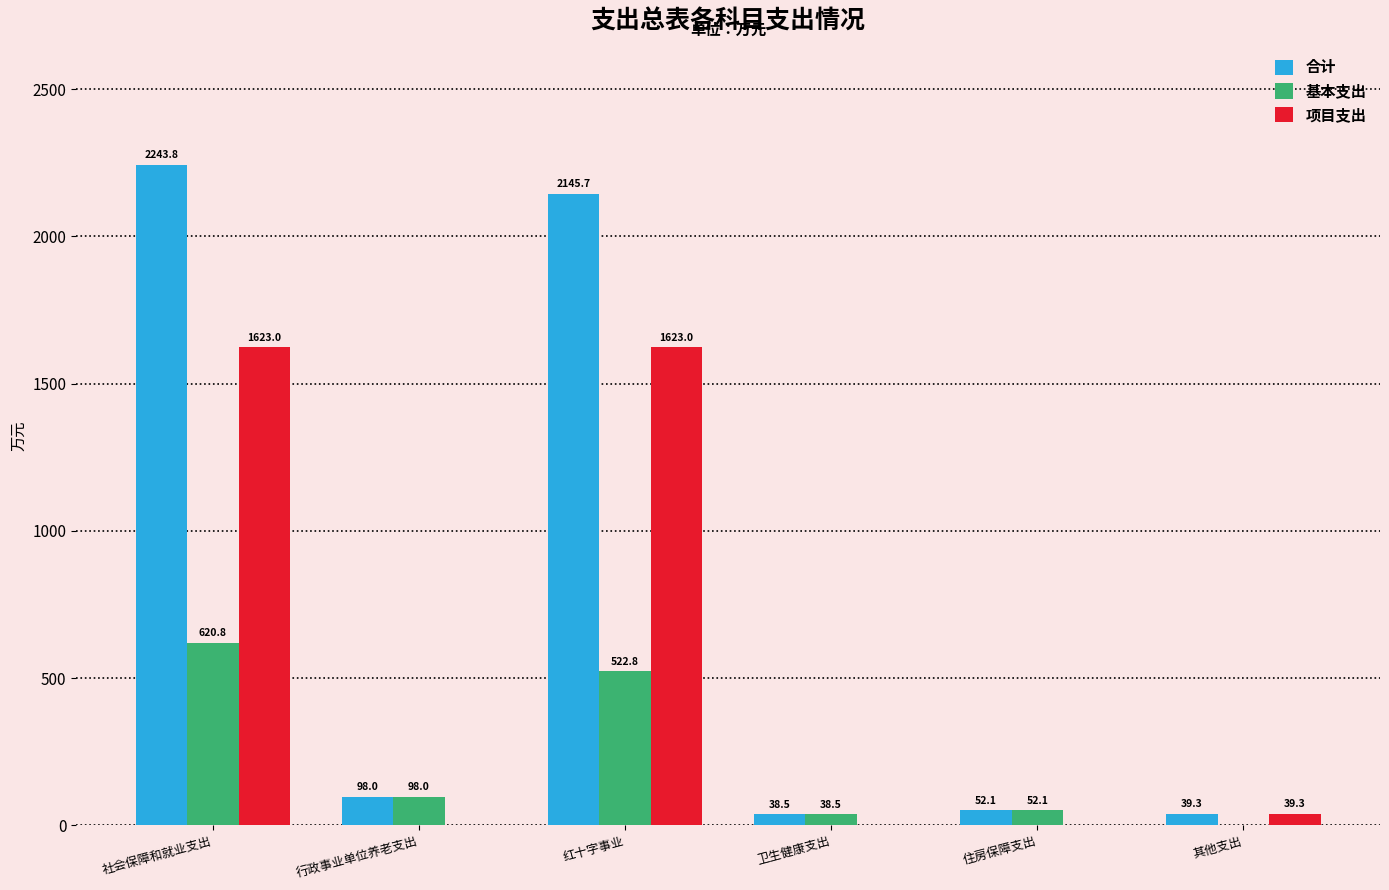

What is the sum of the 基本支出 values at 住房保障支出 and 行政事业单位养老支出?

150.1